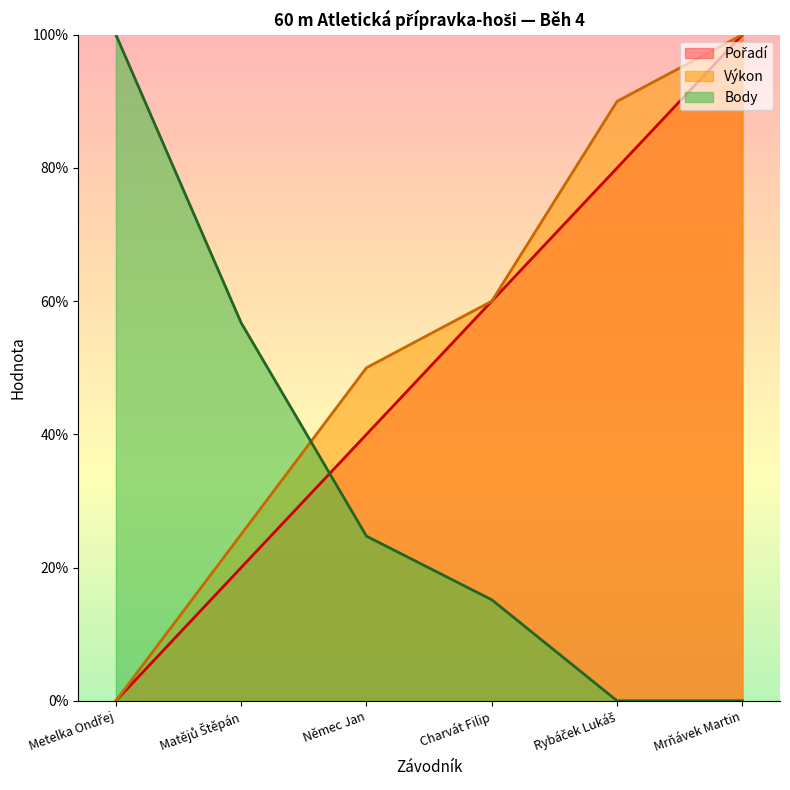

What is the difference between the Výkon values at Charvát Filip and Matějů Štěpán?

35.0